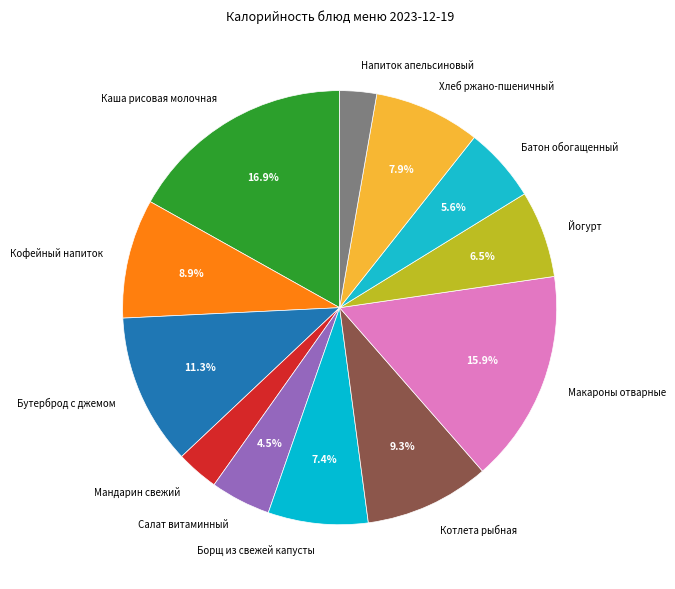

What percentage do Кофейный напиток and Йогурт together represent?

15.4%